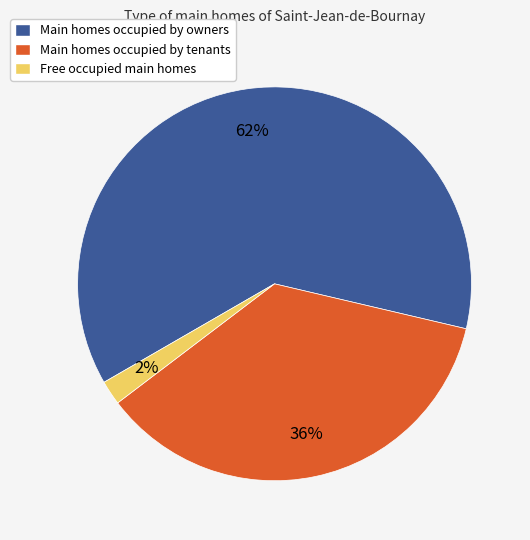

Is there any slice that represents more than half of the pie?

Yes